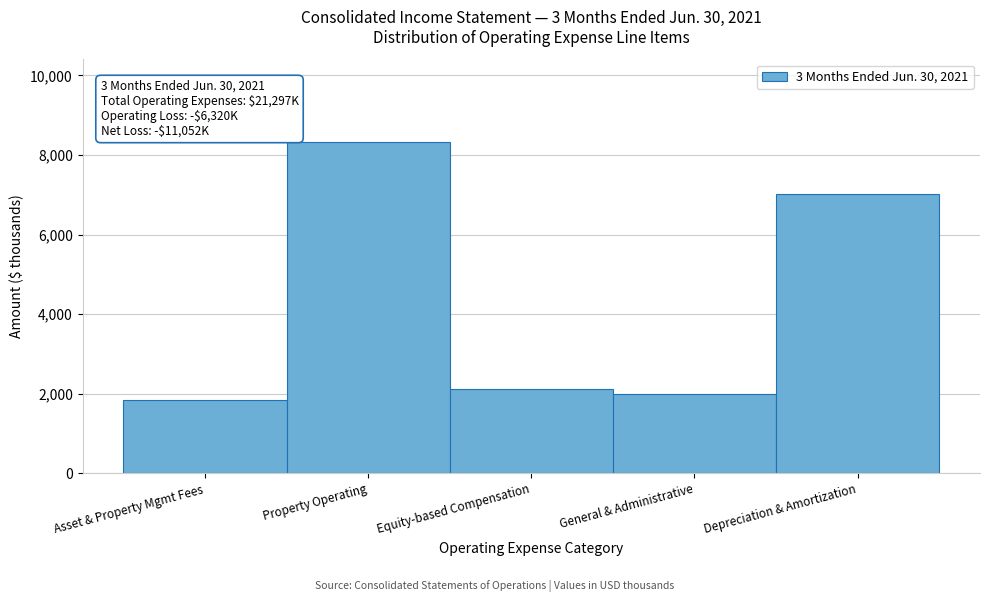

Reading right to left, extract all data points from this chart.

Depreciation & Amortization=7023	General & Administrative=1984	Equity-based Compensation=2120	Property Operating=8323	Asset & Property Mgmt Fees=1847